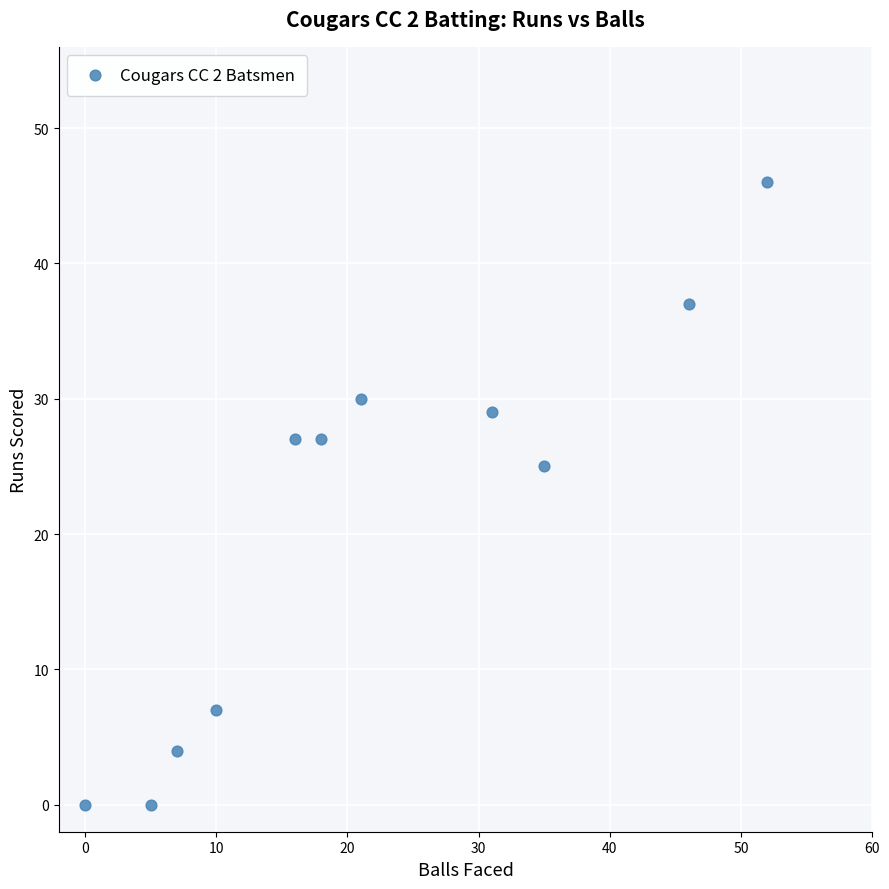

What Y value in the scatter plot is closest to 23?

25